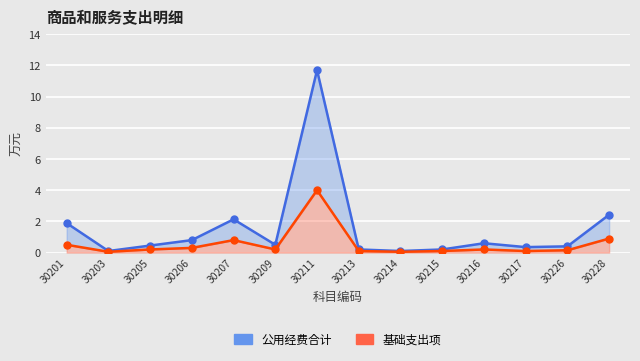

Reading right to left, what are all the values shown in this chart?

公用经费合计: 30228=2.4	30226=0.4	30217=0.3	30216=0.6	30215=0.2	30214=0.1	30213=0.2	30211=11.7	30209=0.5	30207=2.1	30206=0.8	30205=0.5	30203=0.1	30201=1.9
基础支出项: 30228=0.9	30226=0.1	30217=0.1	30216=0.2	30215=0.1	30214=0.1	30213=0.1	30211=4.0	30209=0.2	30207=0.8	30206=0.3	30205=0.2	30203=0.1	30201=0.5